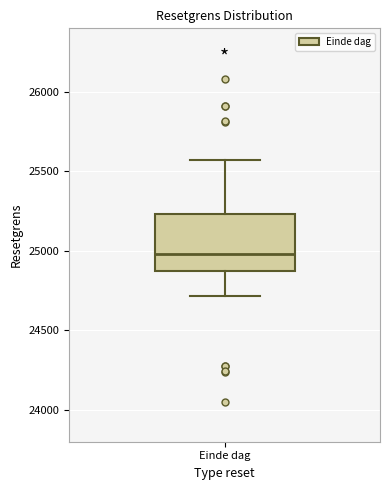

Where is the lower edge of the box for Einde dag on the y-axis? The values are not printed on the chart, so give them approximately, as read against the axis.

24850